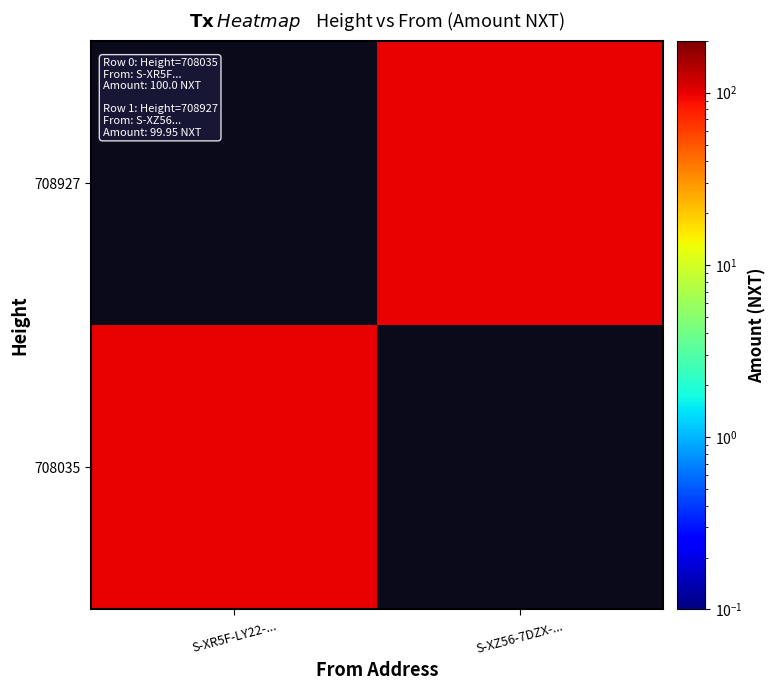

Which category has the lowest value in the 708035 series?

S-XR5F-LY22-...